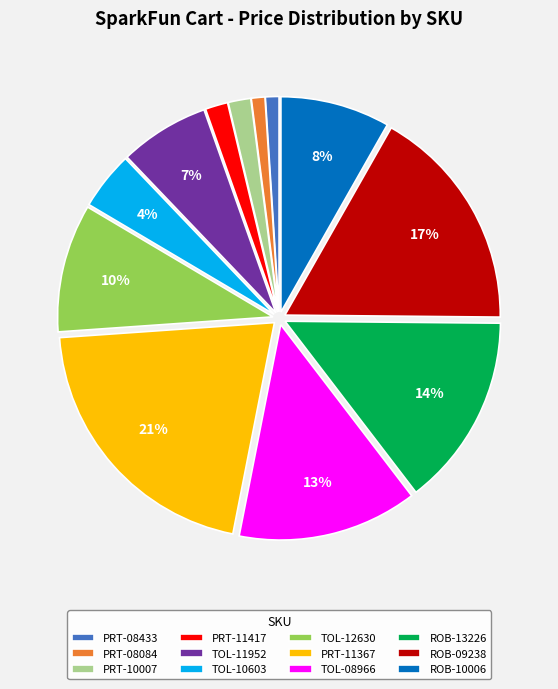

To the nearest percent, what percentage of the pie is PRT-08433?

1%